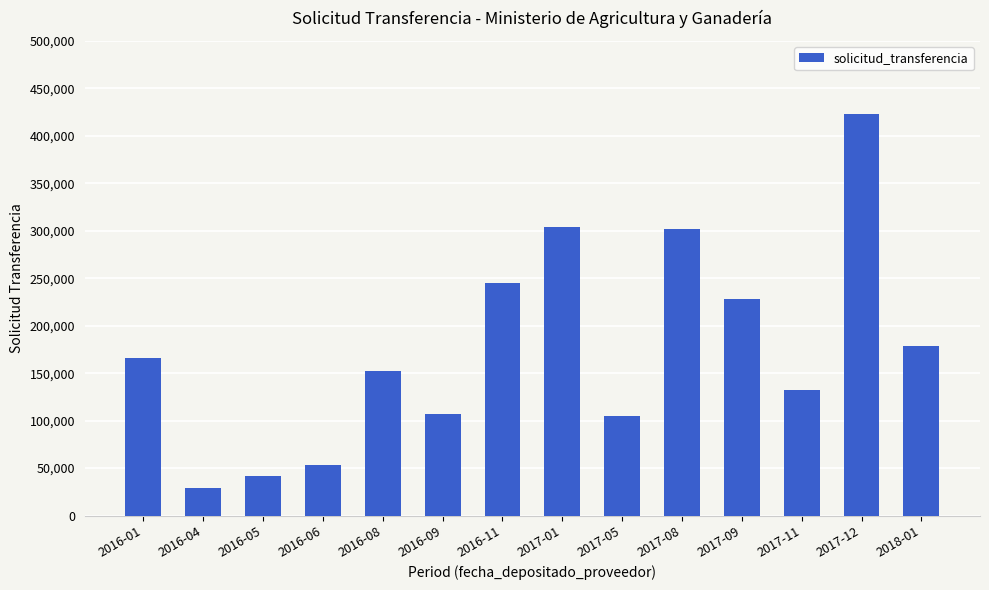

What is the greatest value displayed?

422683